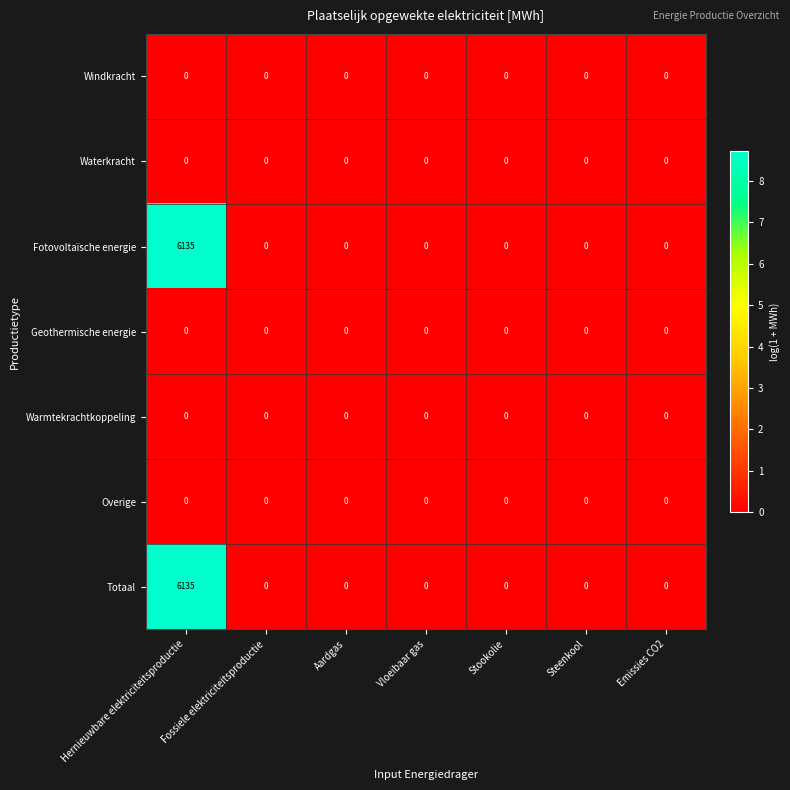

What is the maximum value shown in the chart?

6135